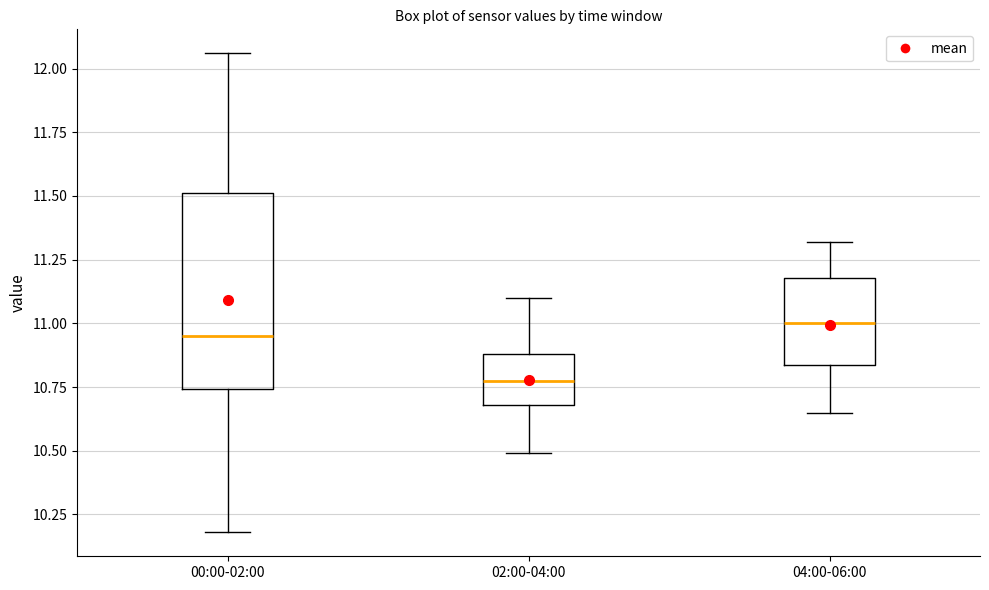

Which box is the tallest, from its lower edge to its upper edge?

00:00-02:00